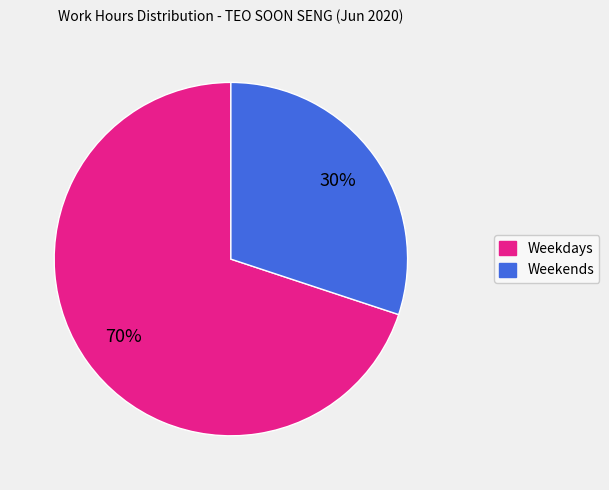

Count the number of slices in the pie.

2